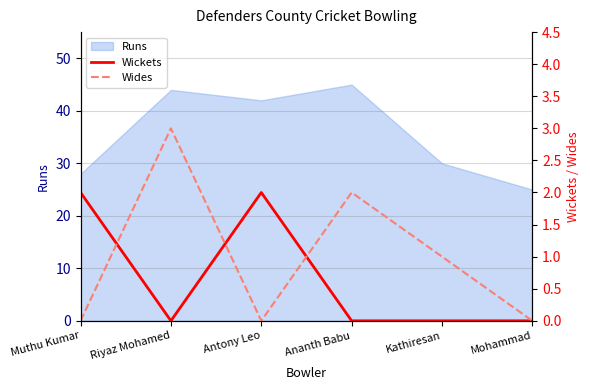

How many interior local peaks does the Wickets series have?

1